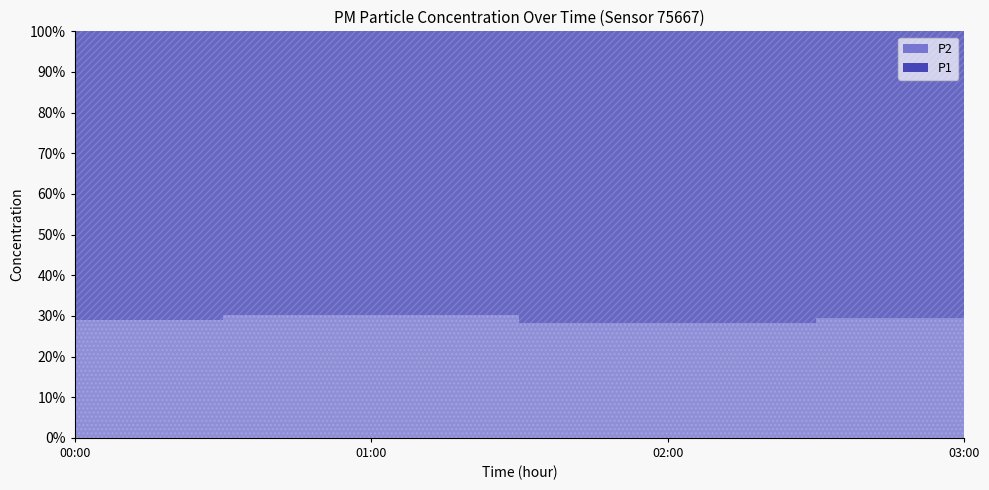

What is the highest value of the P2 series?

8.9